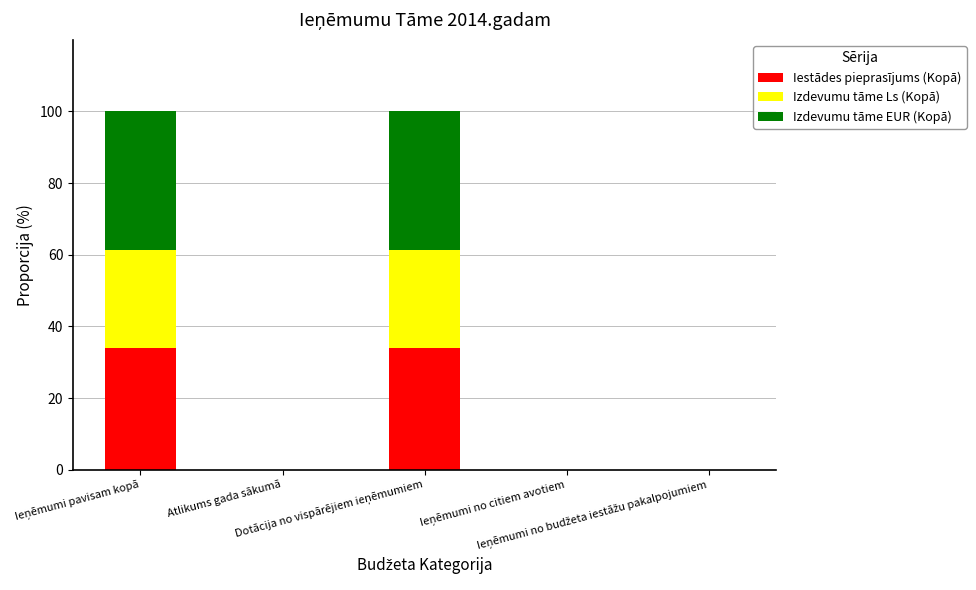

What is the highest value of the Iestādes pieprasījums (Kopā) series?

34.0